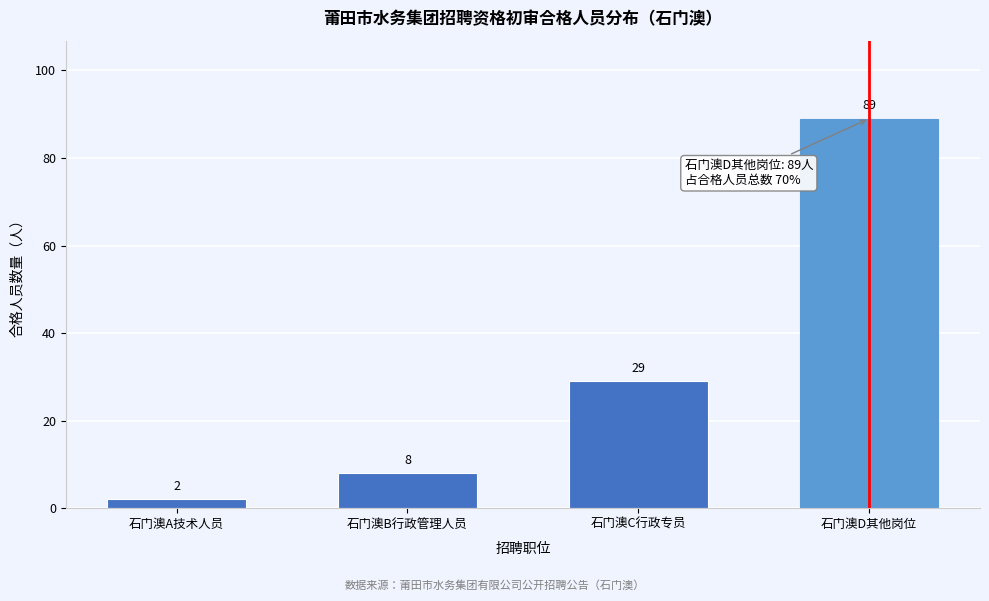

Reading right to left, list all the values displayed in this chart.

石门澳D其他岗位=89	石门澳C行政专员=29	石门澳B行政管理人员=8	石门澳A技术人员=2